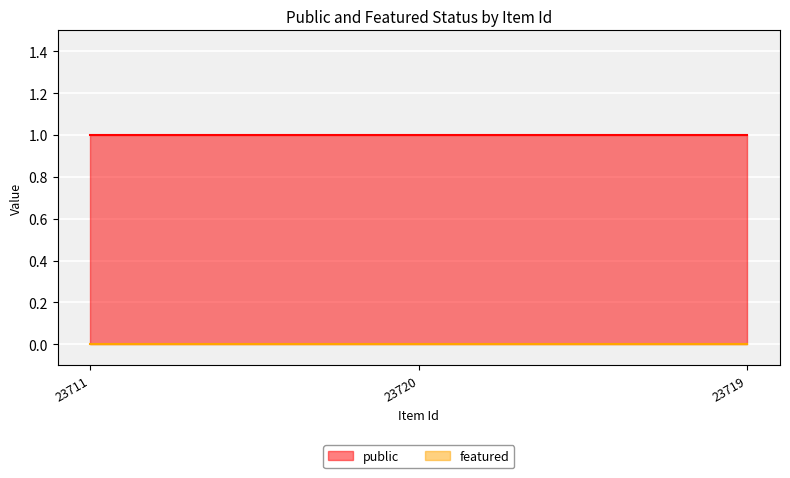

What position from the left is 23711?

1